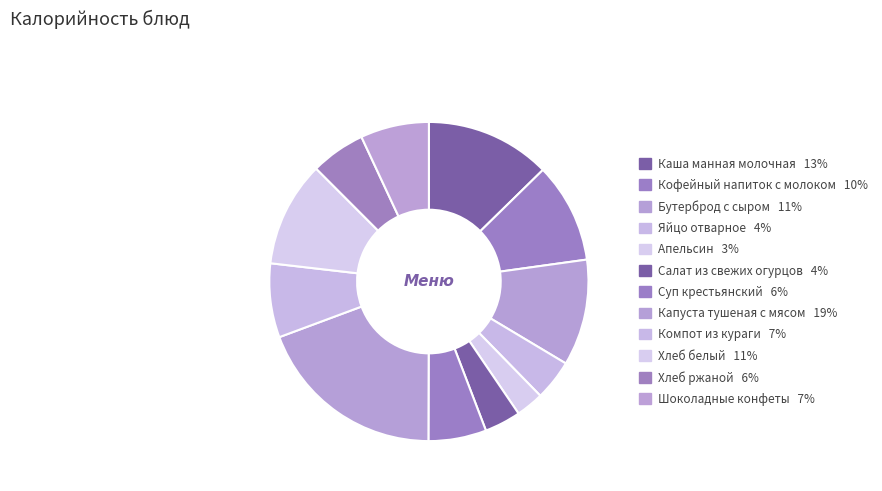

What is the largest slice in the pie chart?

Капуста тушеная с мясом